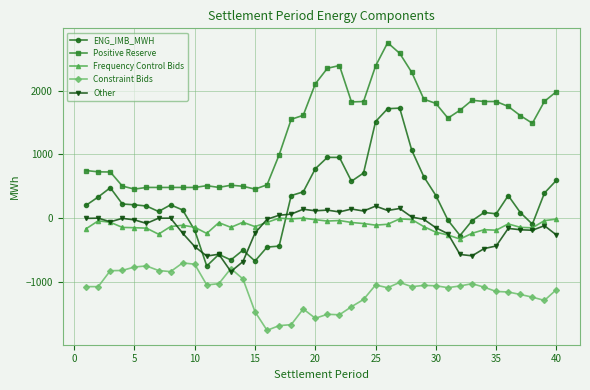

Which series has the largest total across all categories?

Positive Reserve